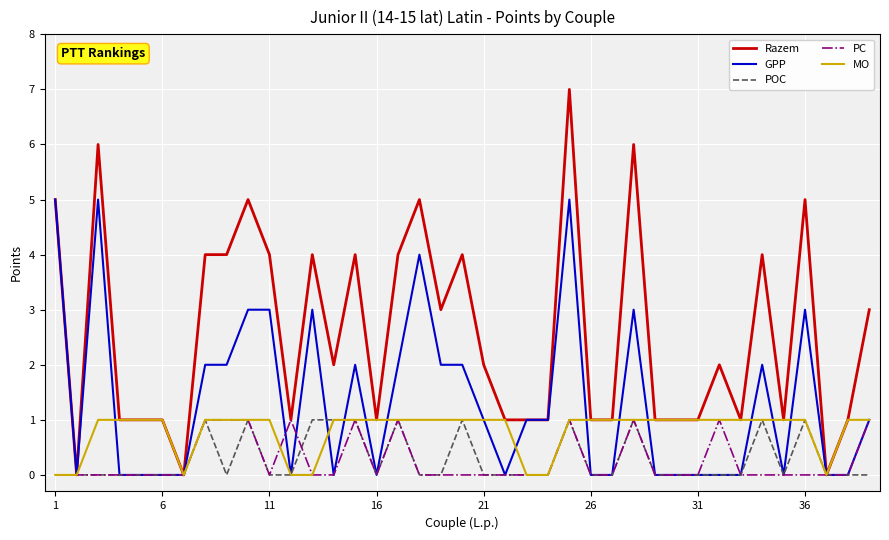

What are all the series names shown in the legend?

Razem, GPP, POC, PC, MO